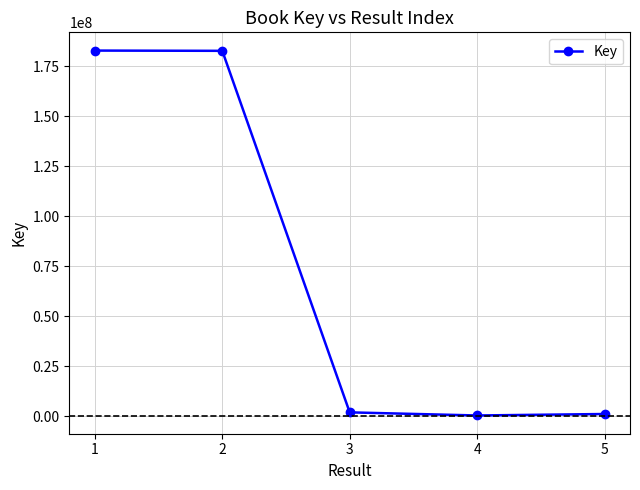

What is the value of the 4th point from the left?

336294